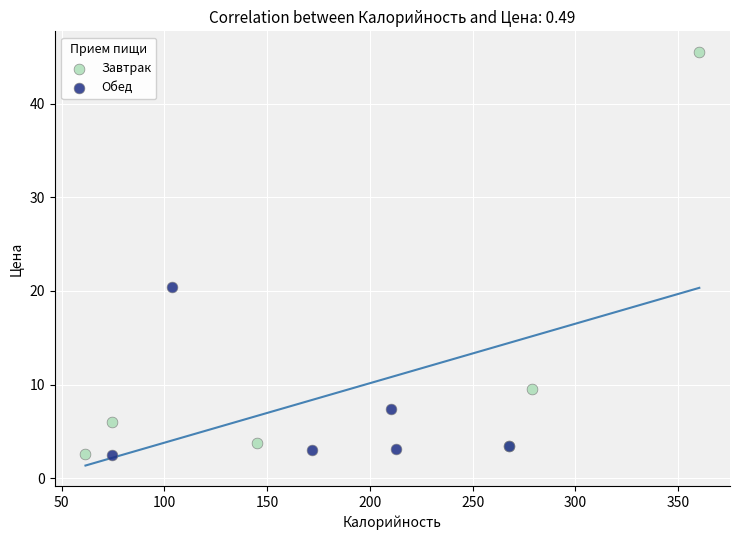

What are all the series names shown in the legend?

Завтрак, Обед